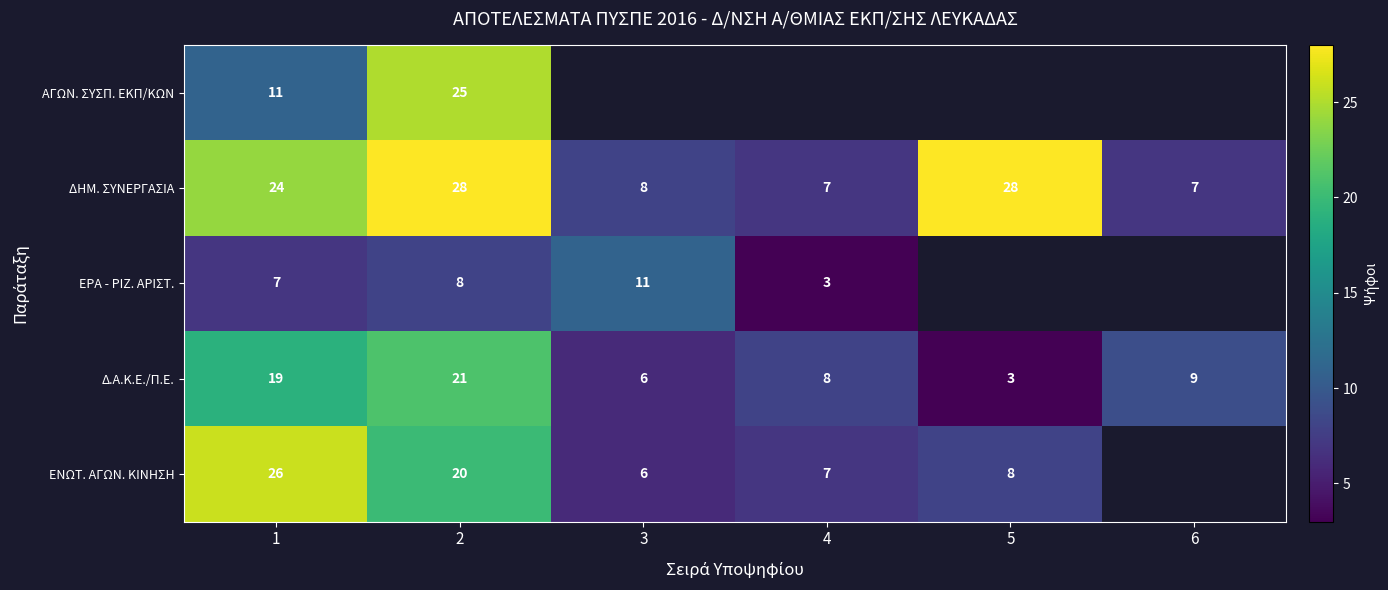

What is the maximum value for ΔΗΜ. ΣΥΝΕΡΓΑΣΙΑ?

28